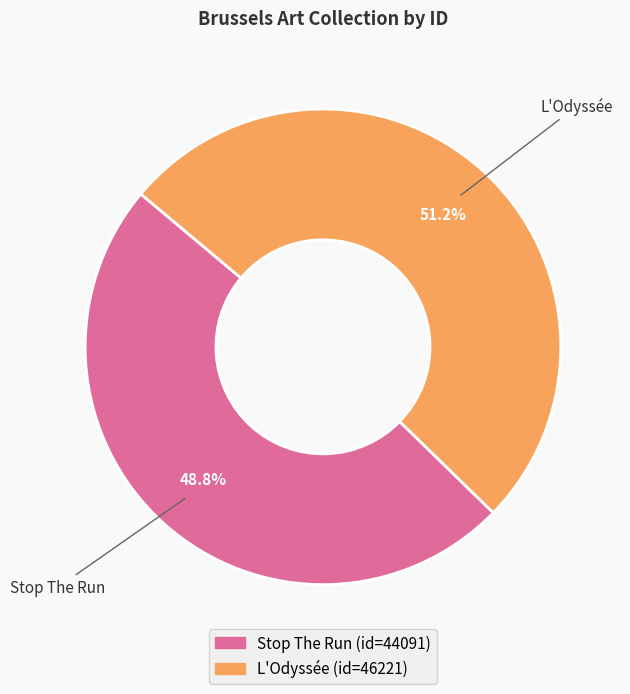

Between Stop The Run and L'Odyssée, which is larger?

L'Odyssée